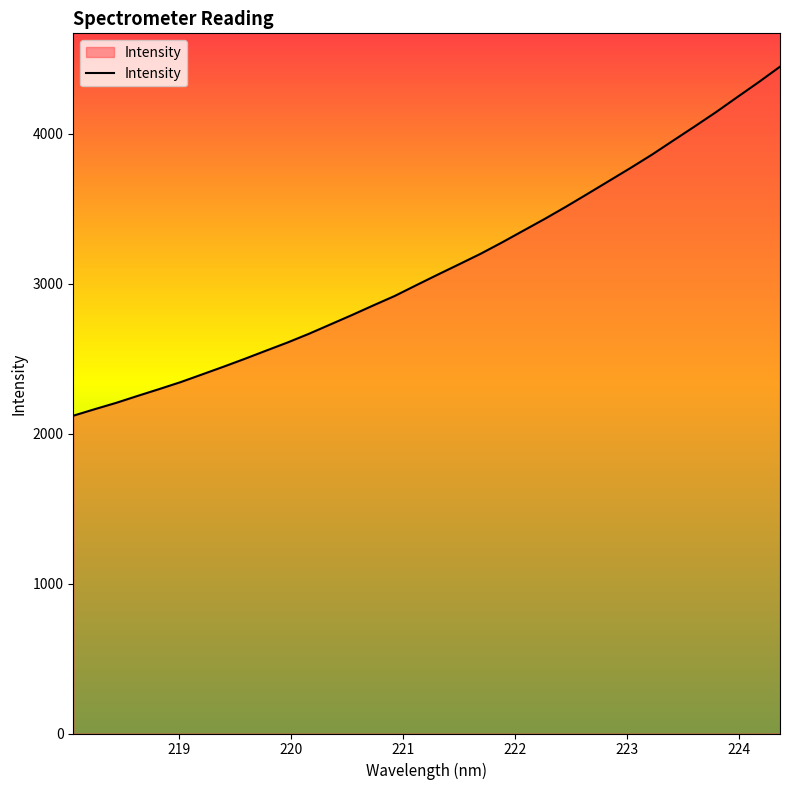

What is the greatest value displayed?

4447.8